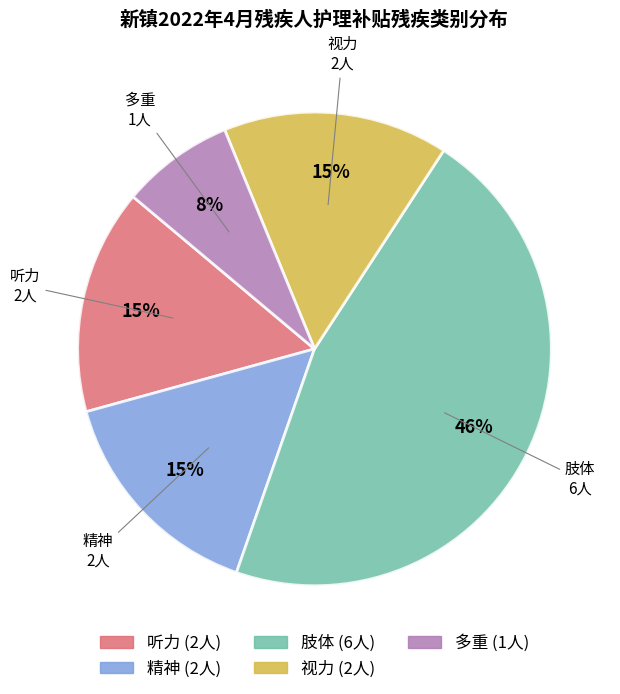

What is the ratio of the value at 多重 to the value at 听力?

0.5